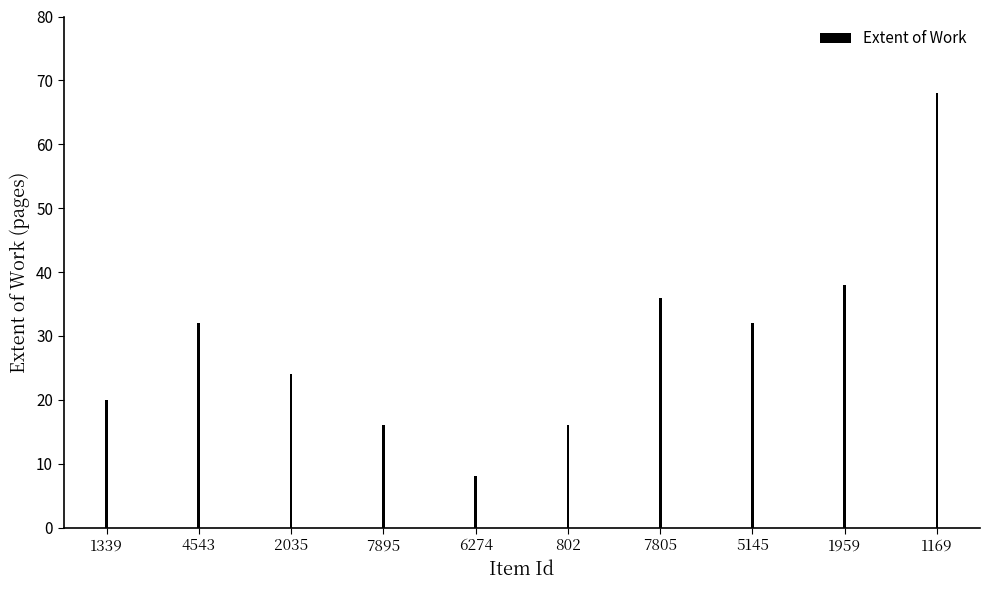

What is the approximate value at 7805?

36